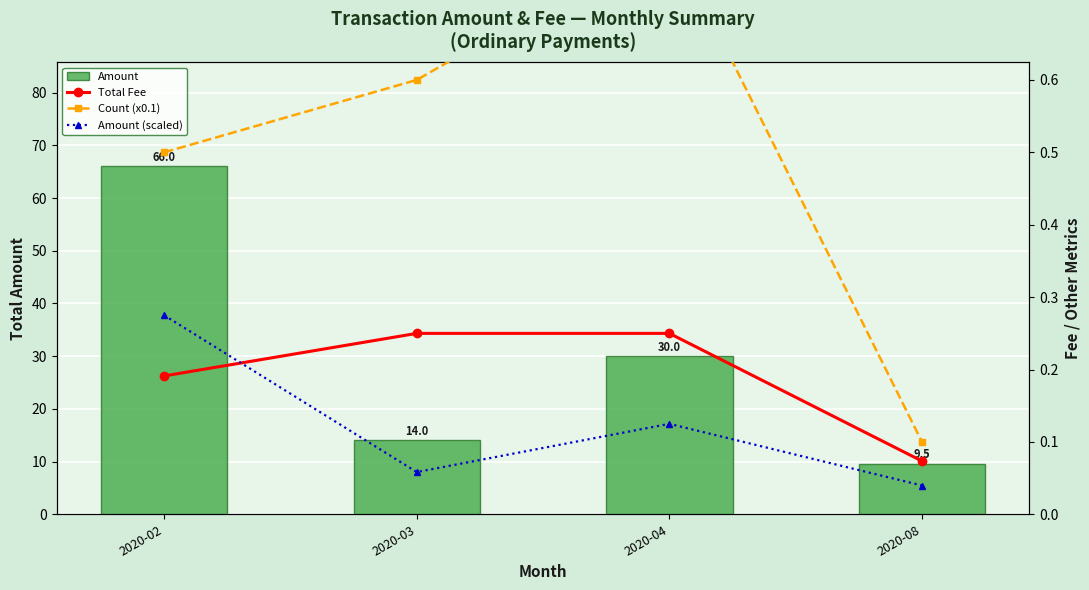

Between 2020-03 and 2020-08, which series saw the biggest shift?

Amount